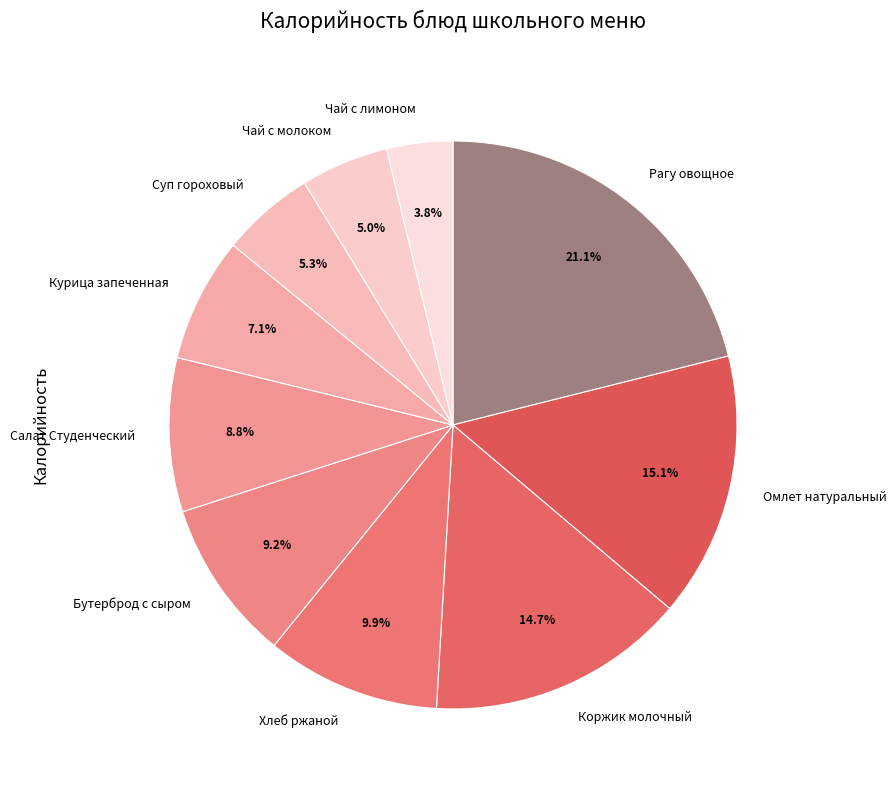

Which has a higher value, Суп гороховый or Курица запеченная?

Курица запеченная